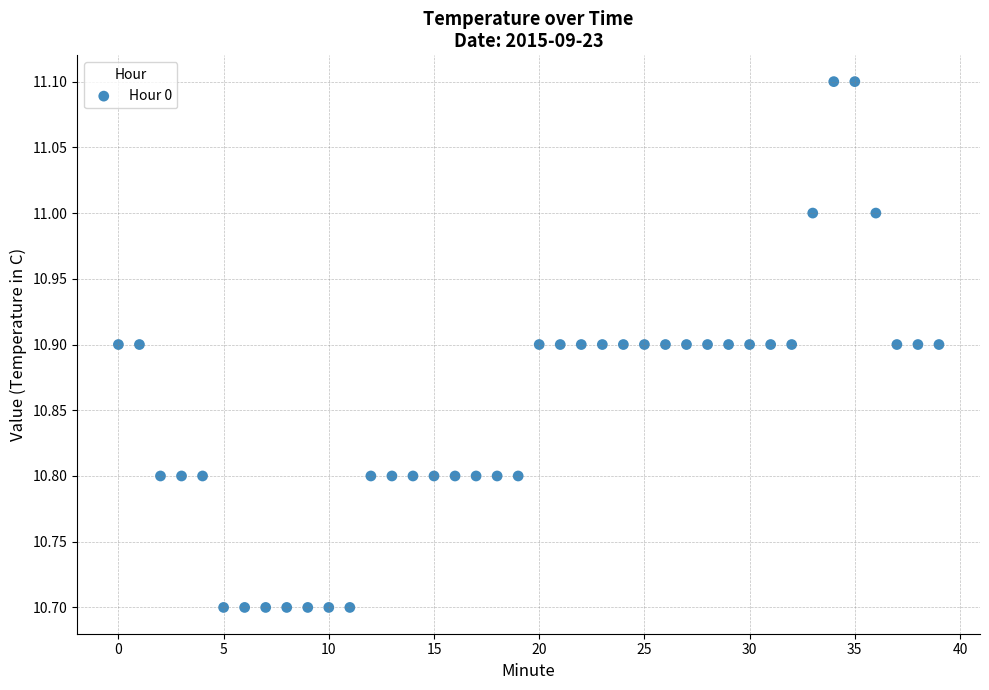

What is the range of Y values (max minus min)?

0.4